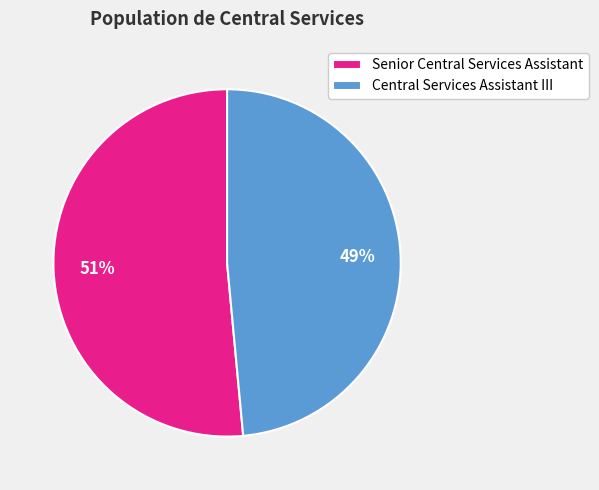

How many segments does this pie chart have?

2